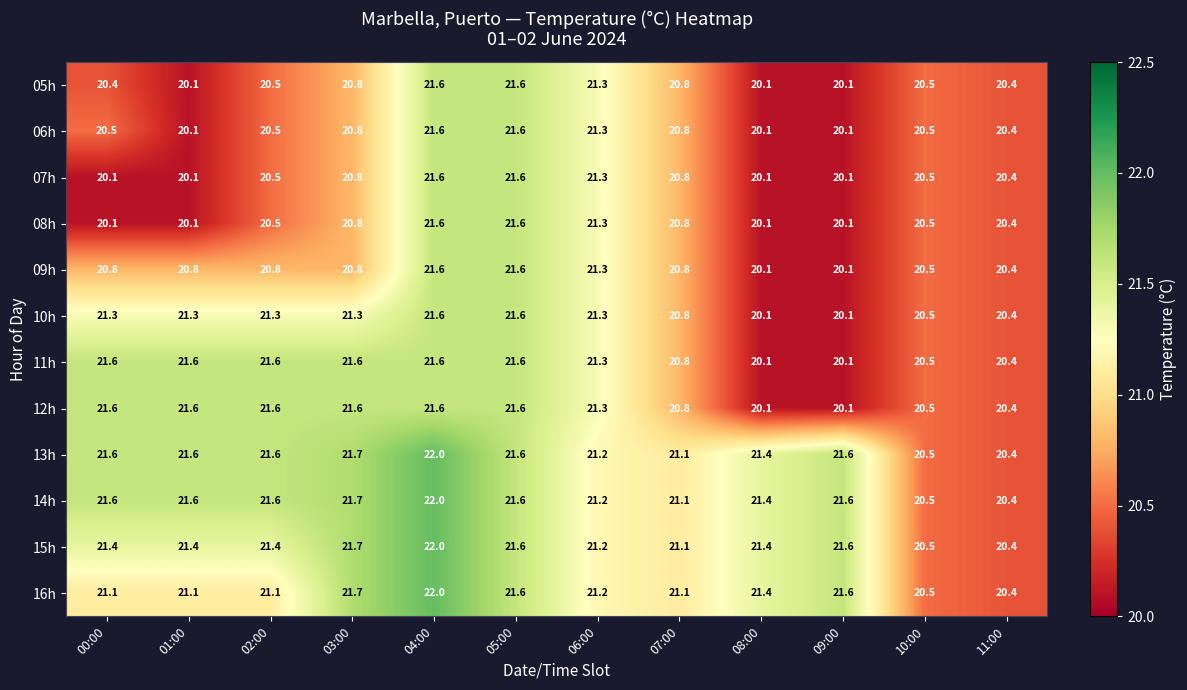

At which label does 16h reach its minimum?

11:00